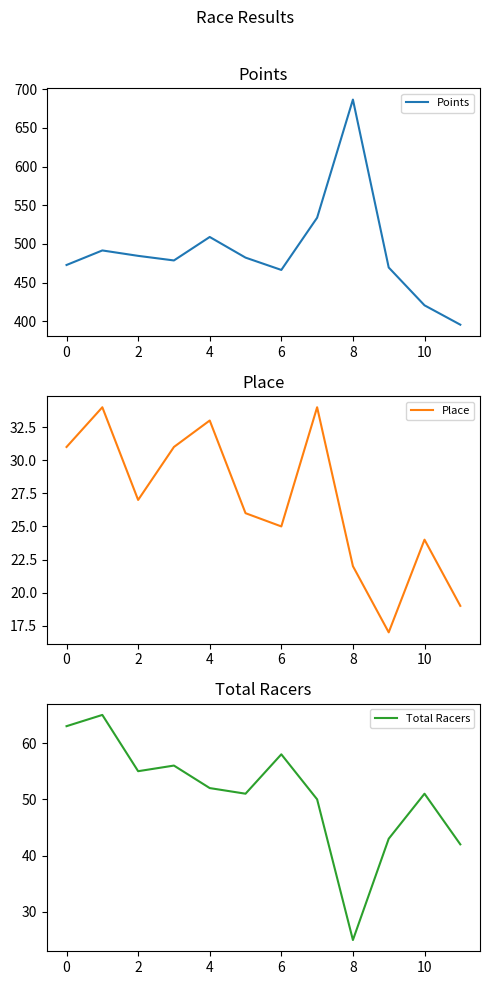

What is the sum of all Place values?

323